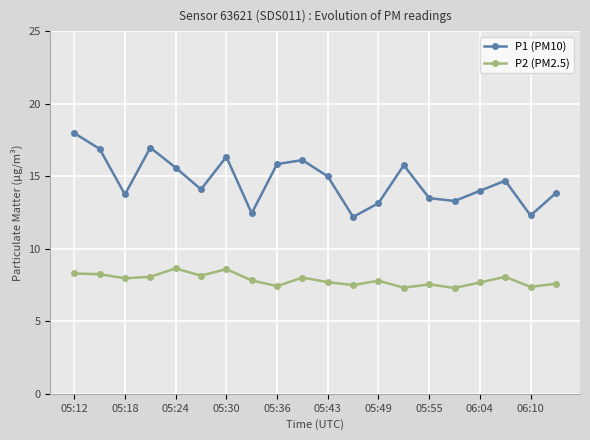

What is the maximum value shown in the chart?

18.0